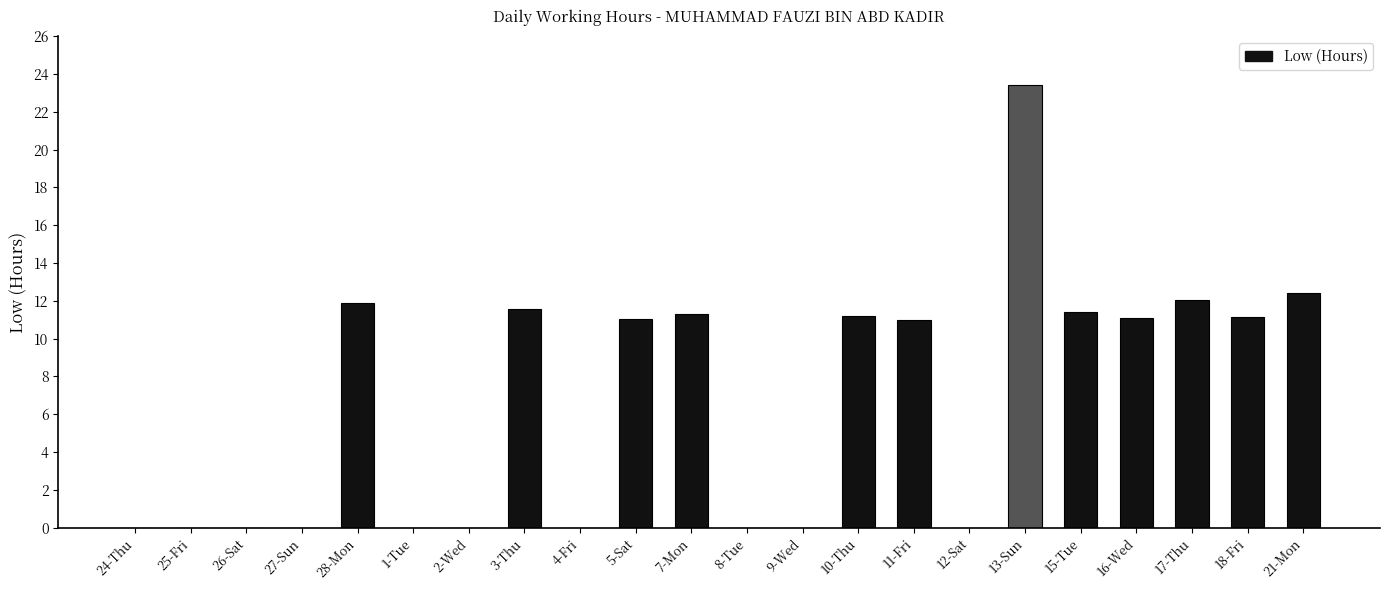

What value does the data have at 16-Wed?

11.1